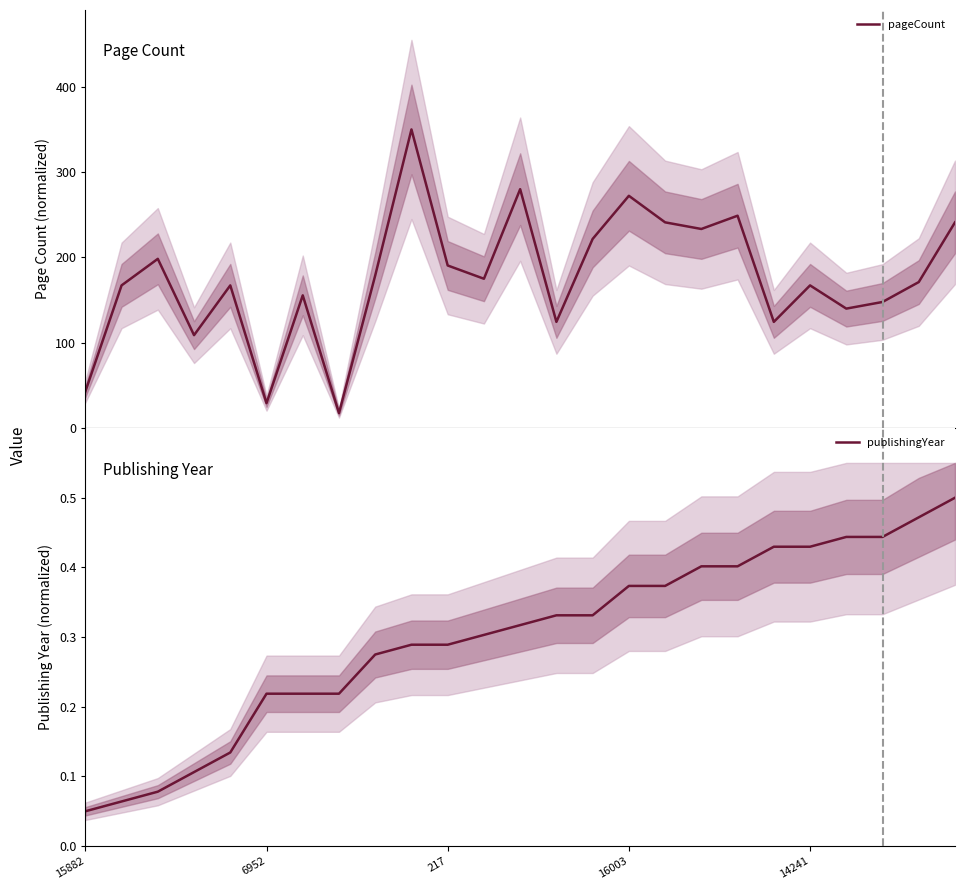

True or false: pageCount and publishingYear intersect in this chart.

False